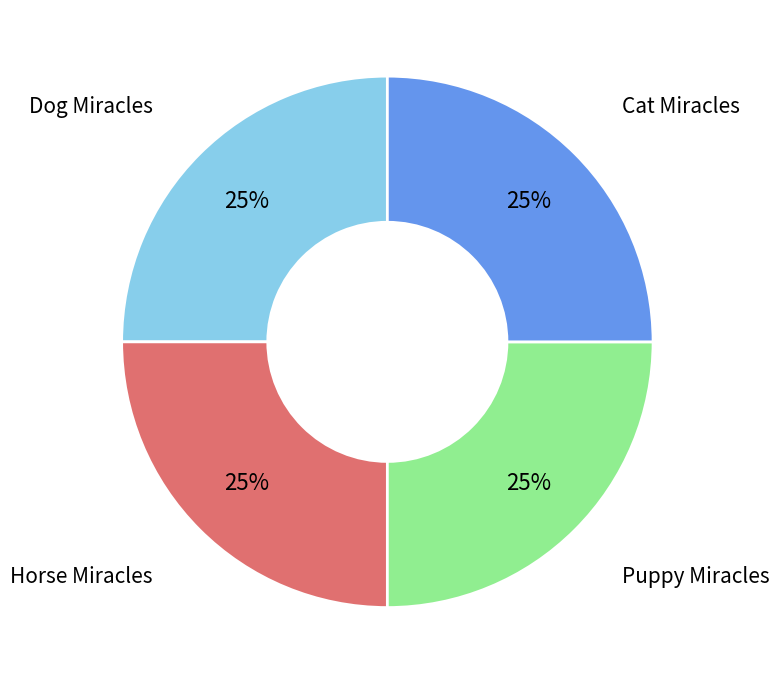

To the nearest percent, what is the average slice percentage?

25%